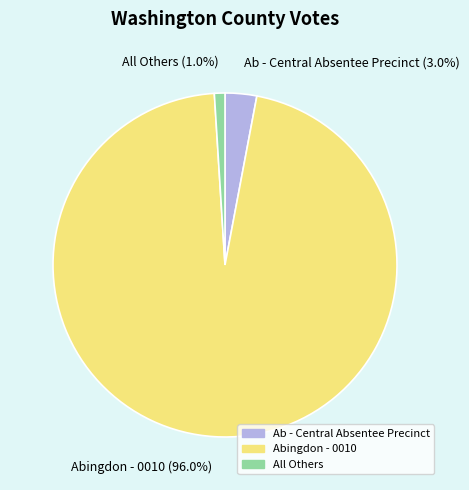

How many segments does this pie chart have?

3